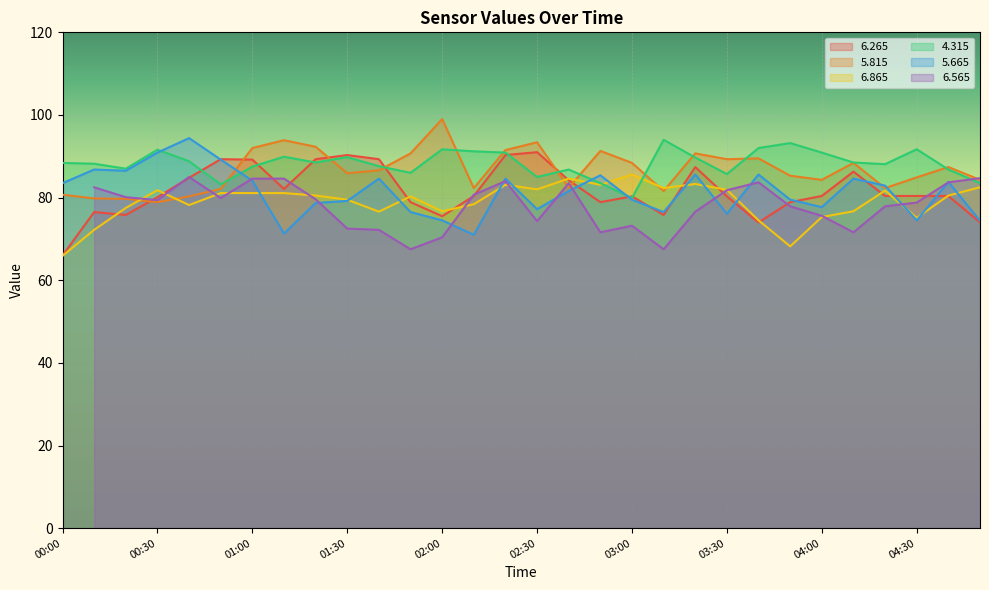

How many intersections are there between   4.315 and   6.865?

2